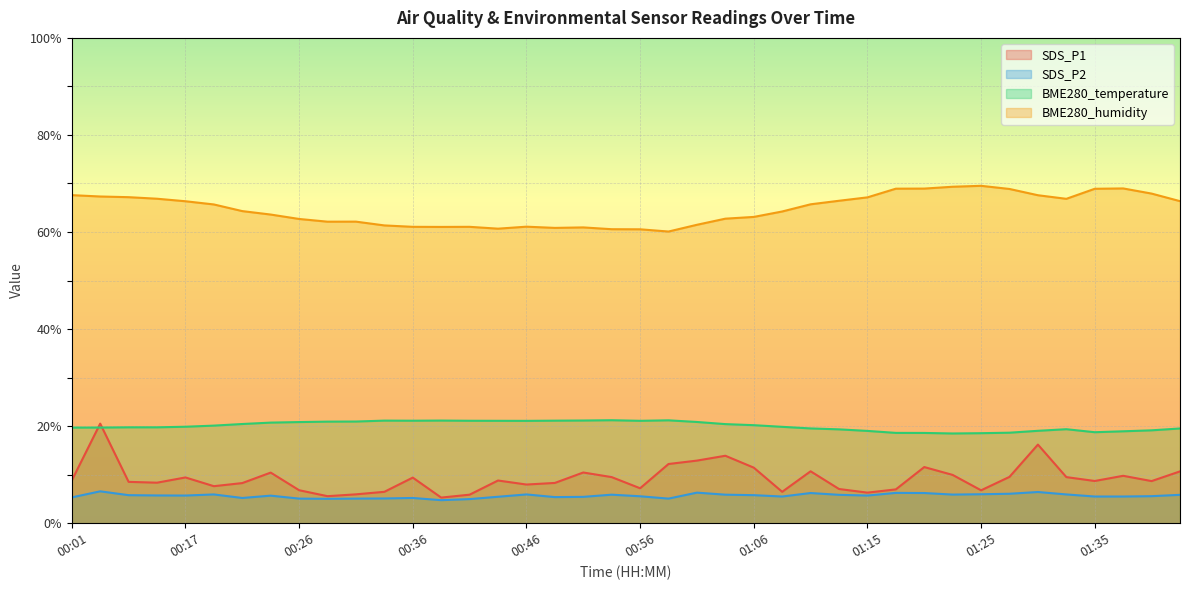

The value of SDS_P1 at 01:35 is 5.4. True or false?

False